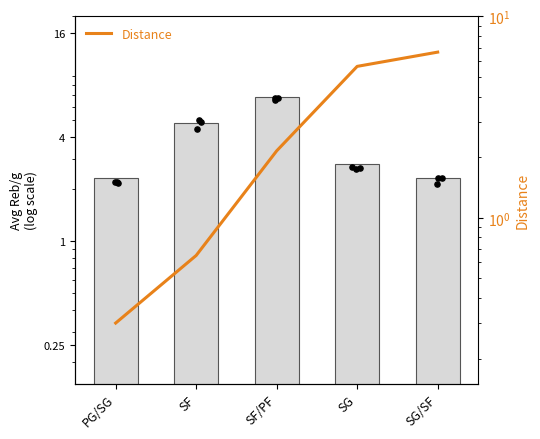

Which series reaches the minimum Y coordinate?

Distance